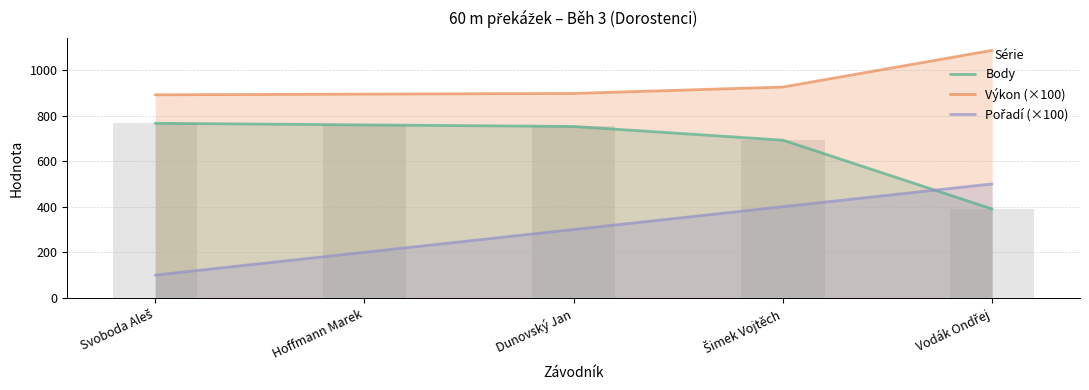

At how many categories does at least one series exceed 1039?

1